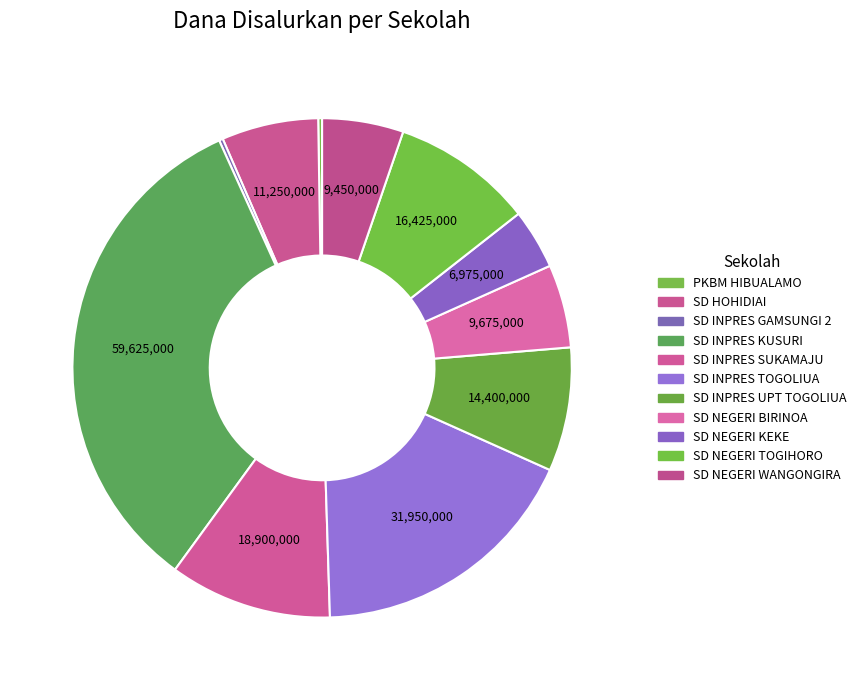

Is the sum of SD INPRES KUSURI and SD INPRES SUKAMAJU greater than half?

No